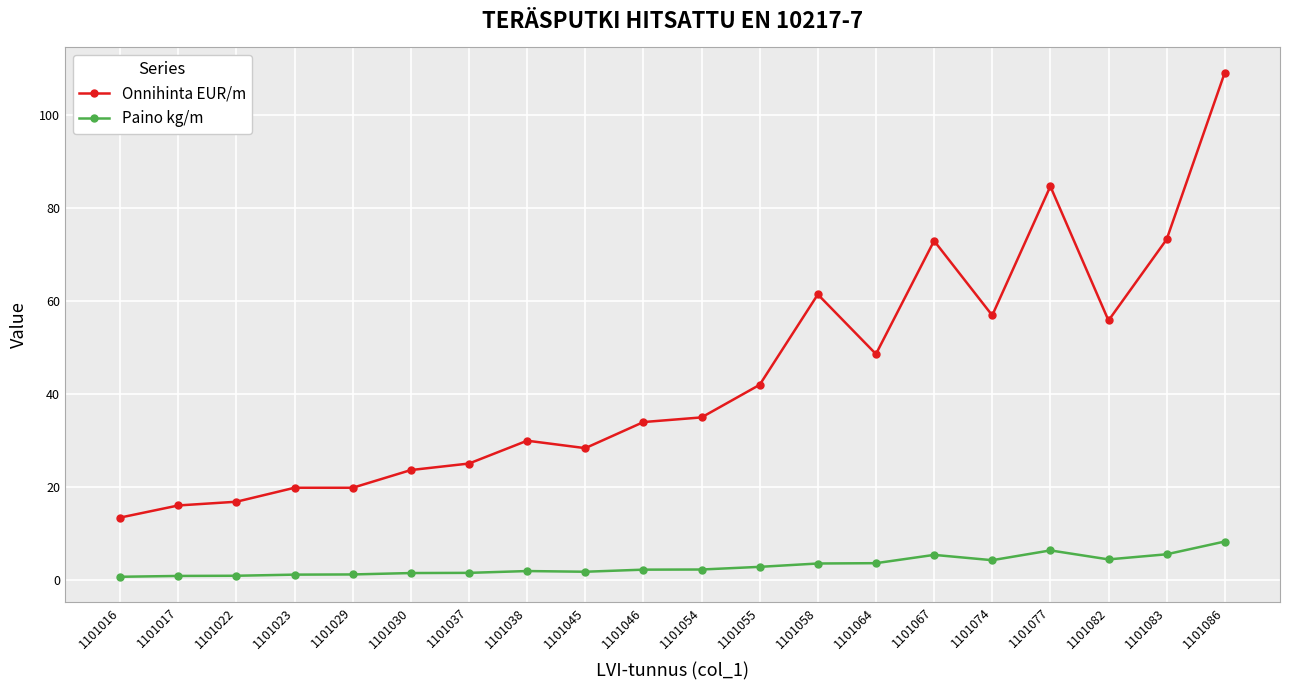

What is the average value of the Onnihinta EUR/m series?

43.3